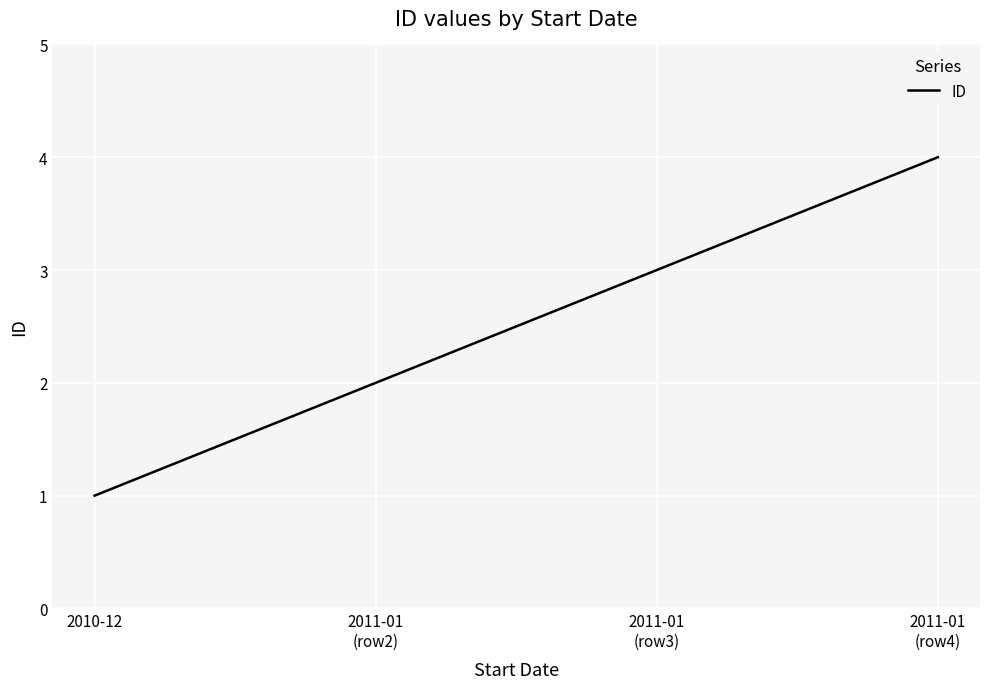

True or false: the data has more than 1 interior local peaks.

False